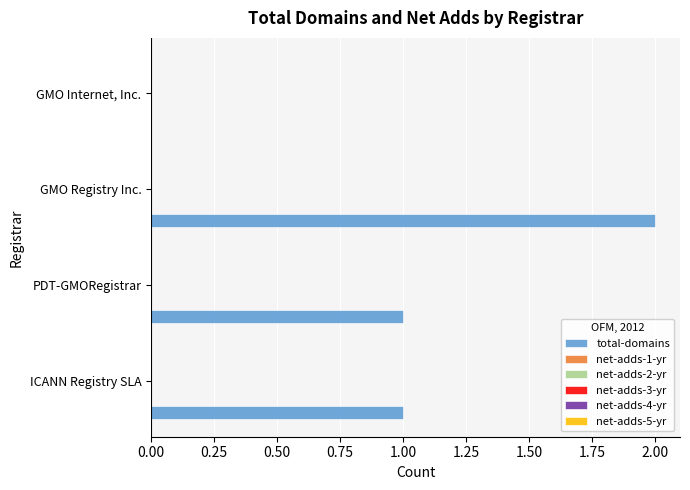

What is the sum of all values?

4